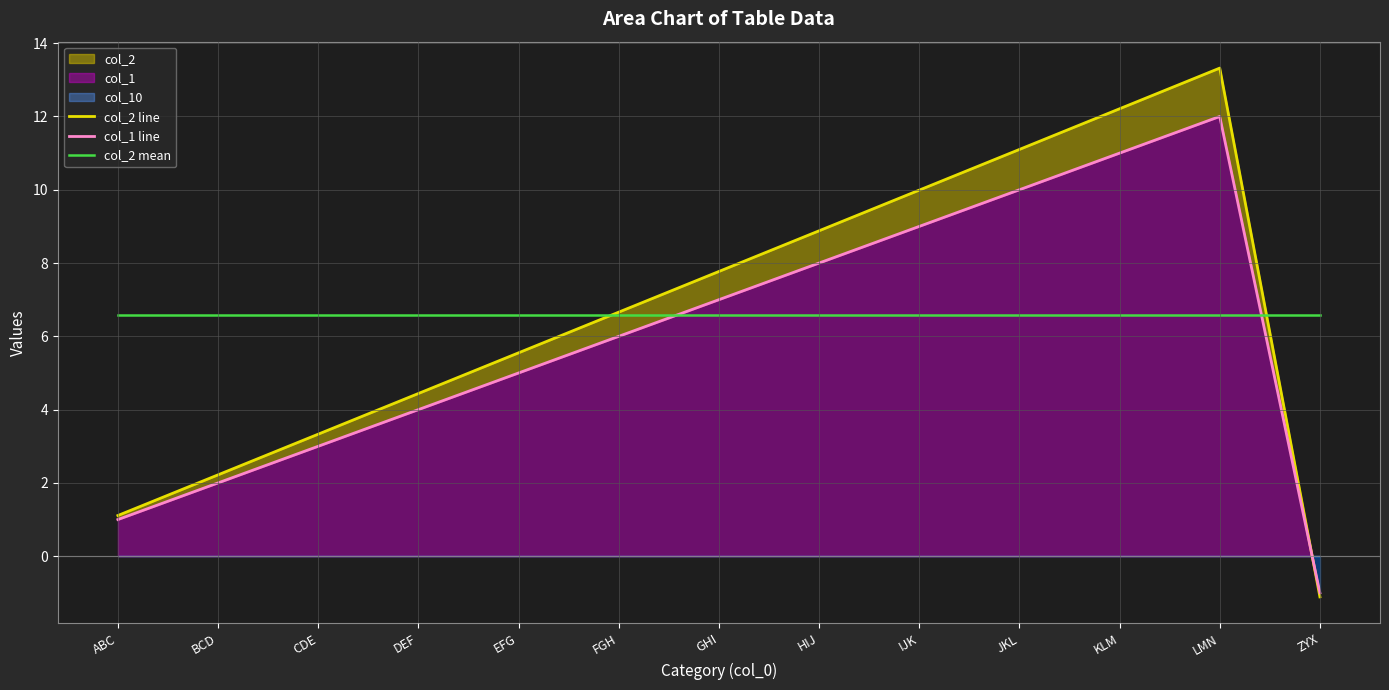

Rank the categories by col_1 line value from highest to lowest.

LMN, KLM, JKL, IJK, HIJ, GHI, FGH, EFG, DEF, CDE, BCD, ABC, ZYX